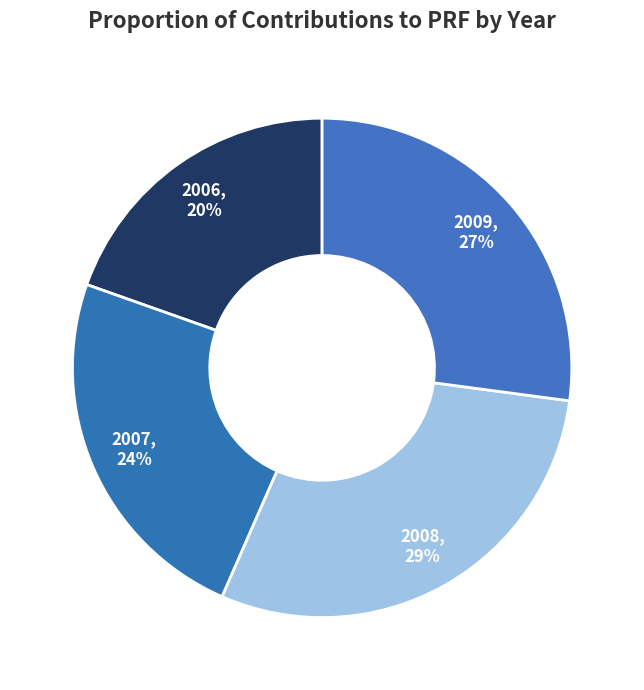

Is it true that 2009 is 37% of the pie?

False